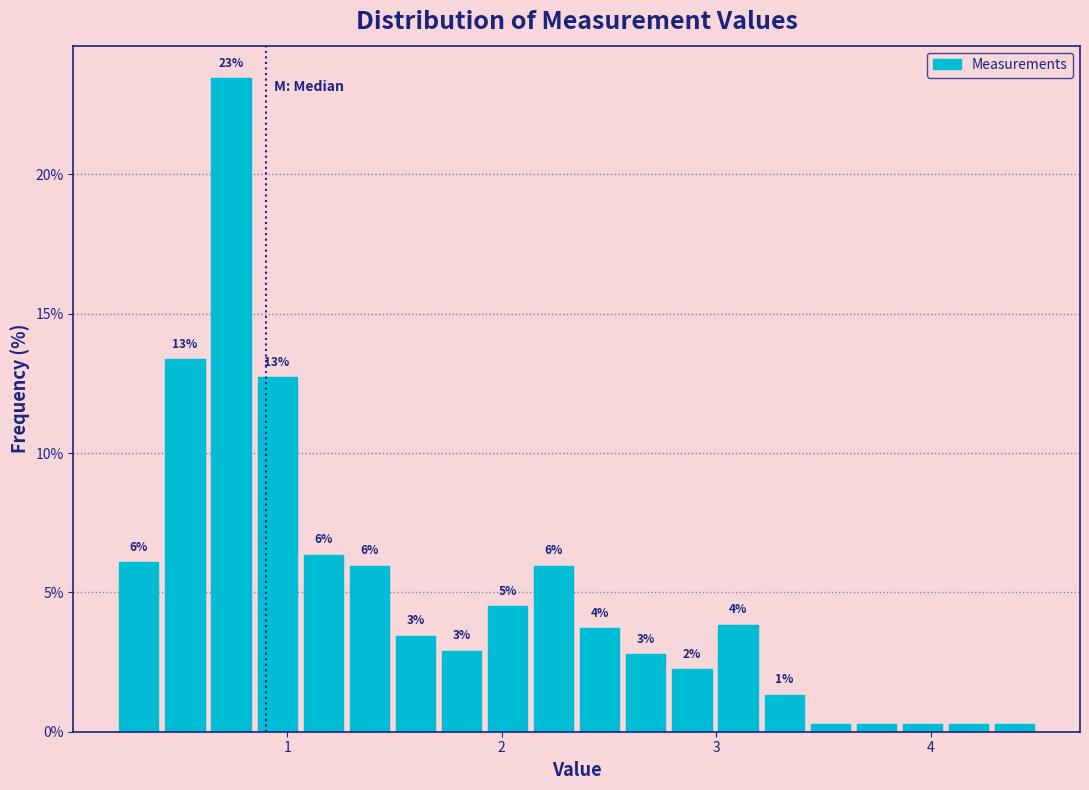

Read against the x-axis, roughly where is the centre of the tallest bar?

0.7